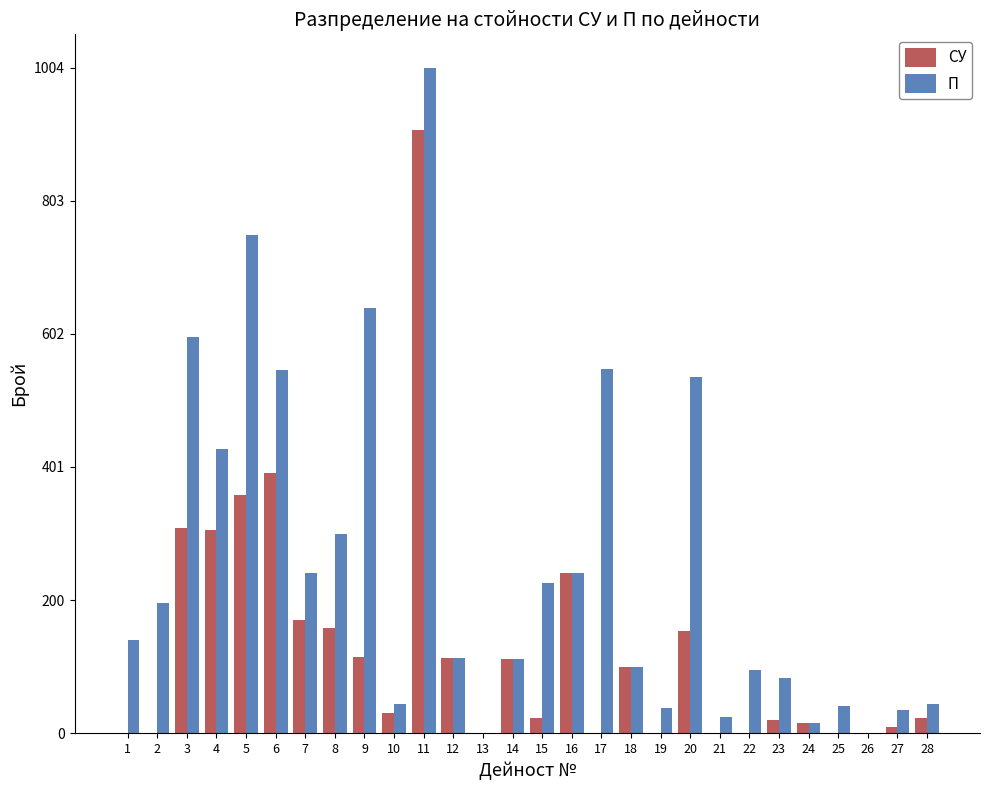

What is the maximum value for СУ?

910